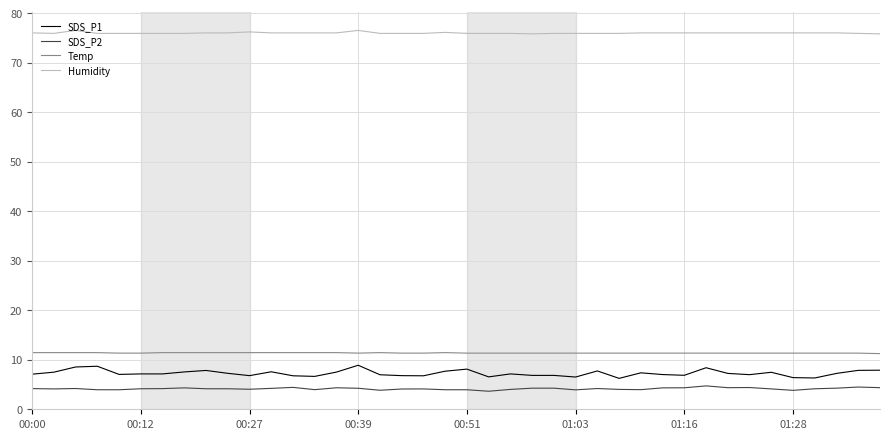

Which series has the largest range (max minus min)?

SDS_P1